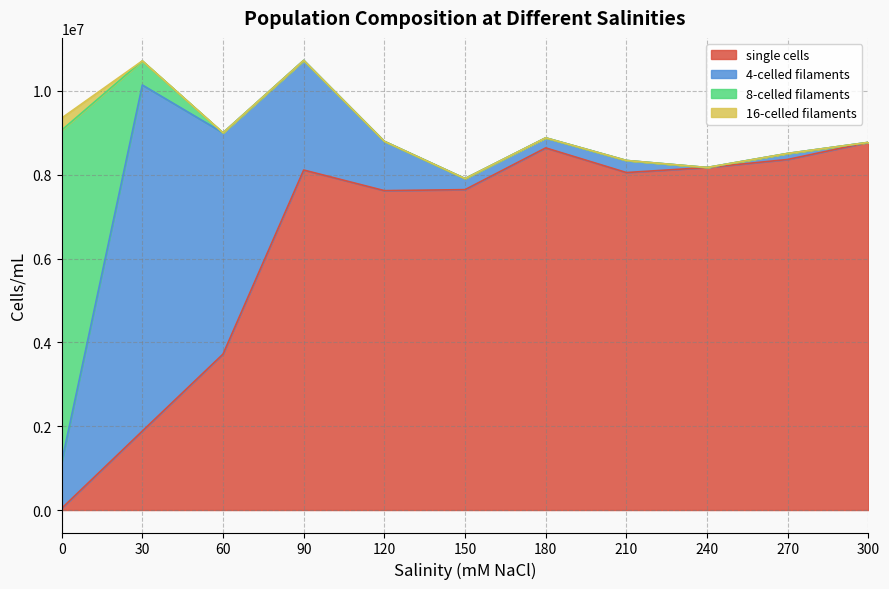

What is the highest value of the single cells series?

8772000.0